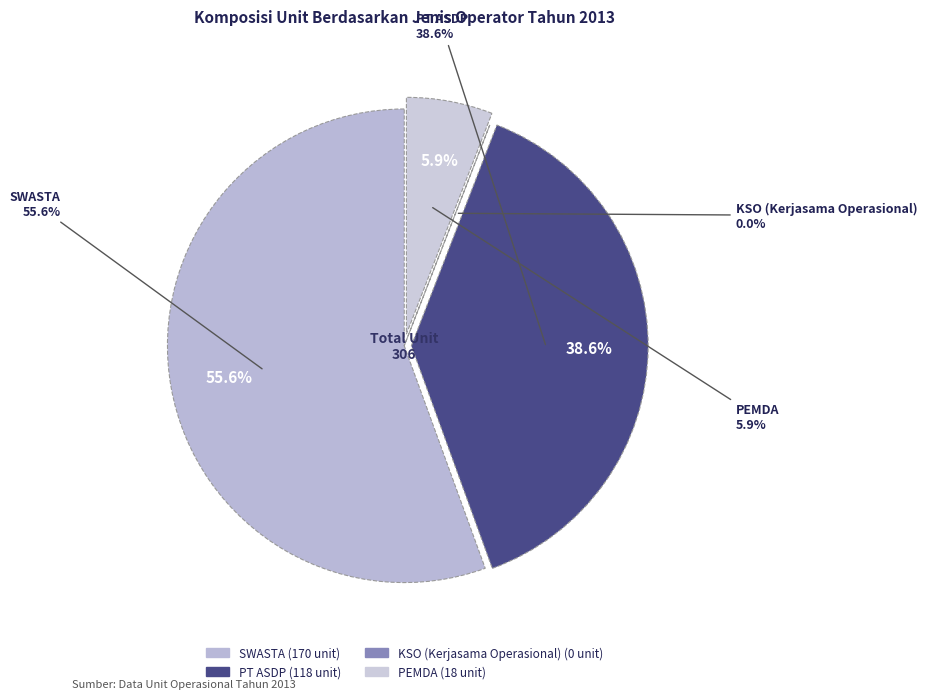

How many slices are in this pie chart?

4